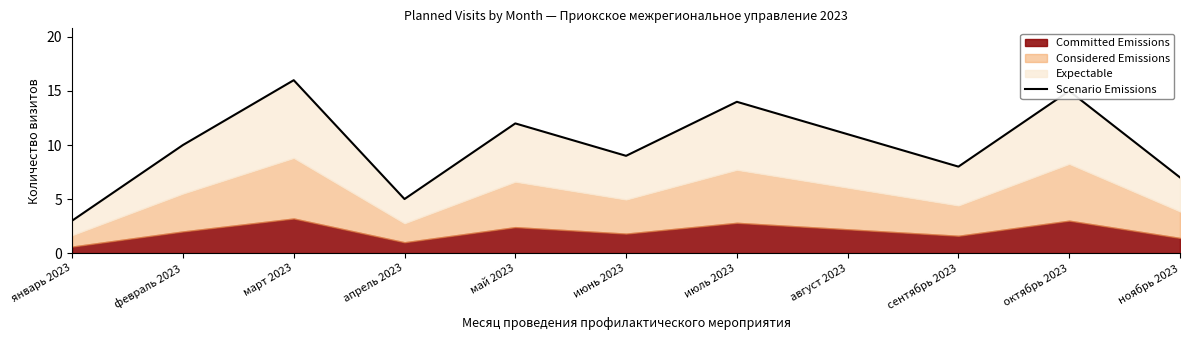

How many categories are shown in the chart?

11